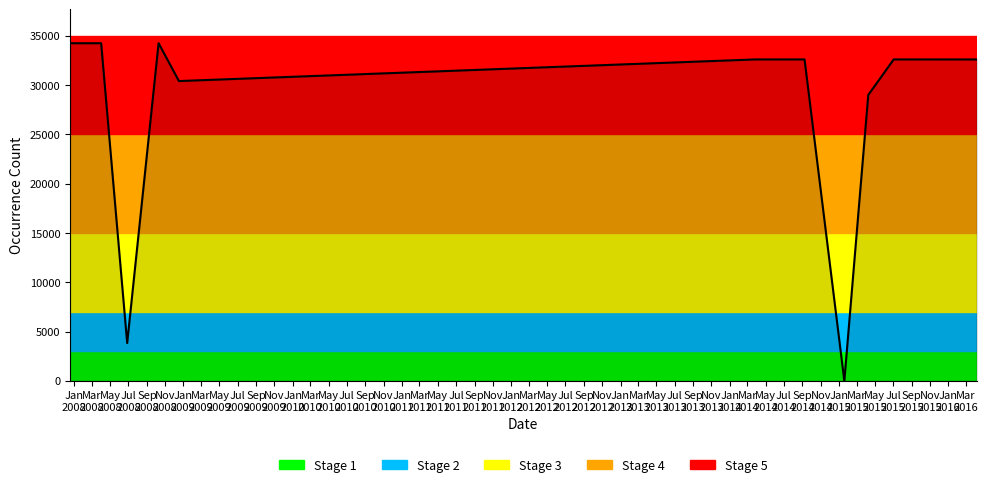

What is the greatest value displayed?

34251